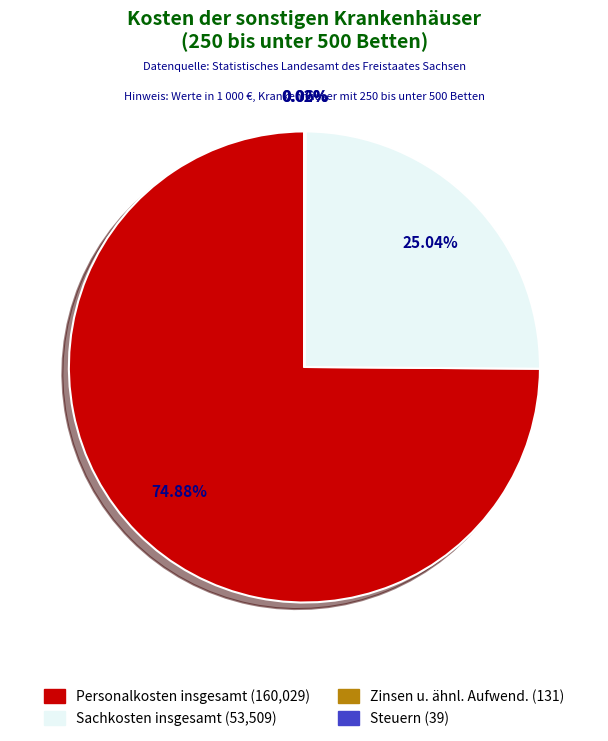

Is there any slice that represents more than half of the pie?

Yes